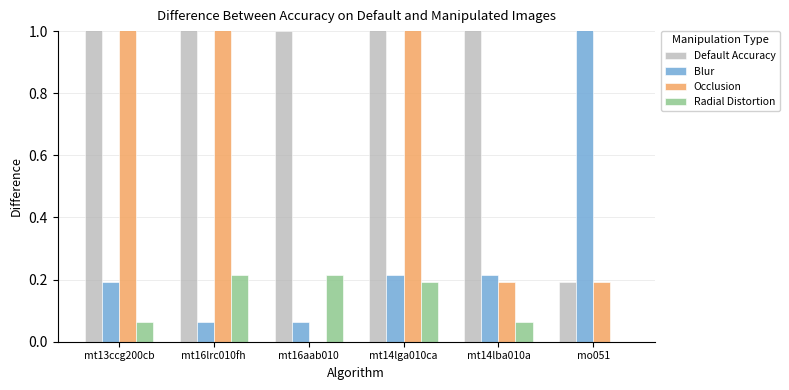

Is it true that Occlusion equals 0.2 at mt14lba010a?

True